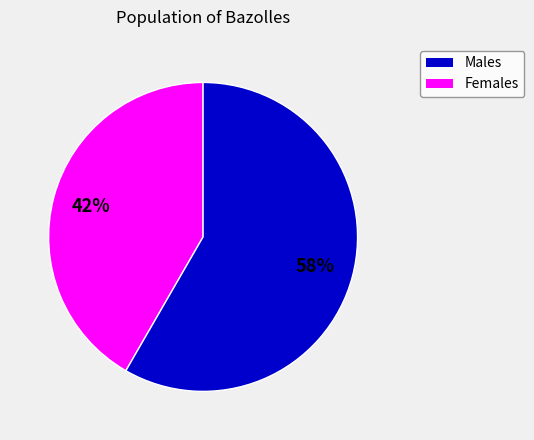

To the nearest percent, what is the average slice percentage?

50%